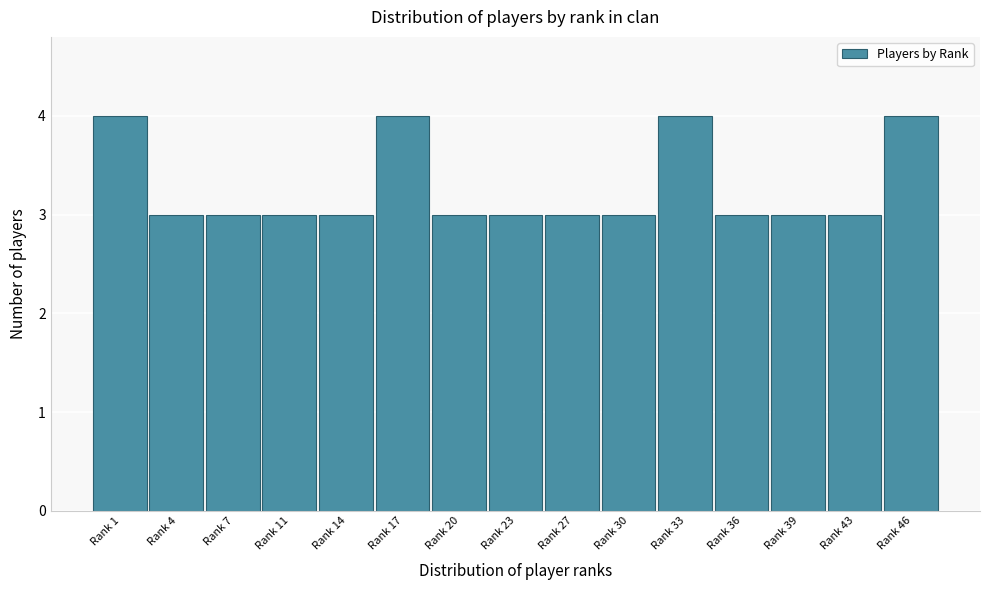

Reading left to right, what are all the values shown in this chart?

Rank 1=4	Rank 4=3	Rank 7=3	Rank 11=3	Rank 14=3	Rank 17=4	Rank 20=3	Rank 23=3	Rank 27=3	Rank 30=3	Rank 33=4	Rank 36=3	Rank 39=3	Rank 43=3	Rank 46=4